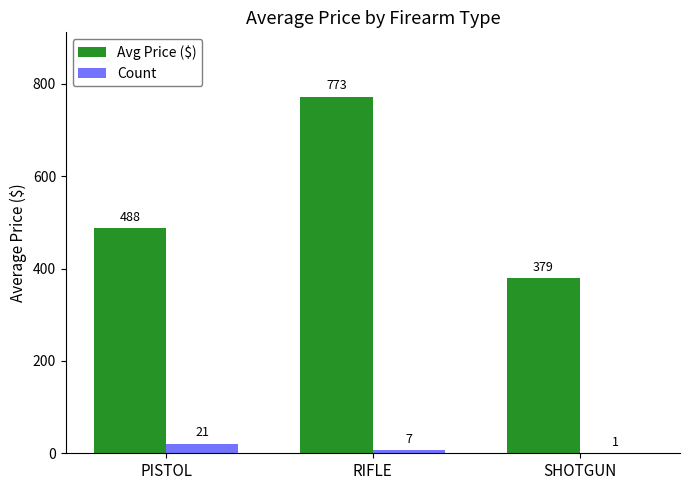

At which category is the sum across all series the highest?

RIFLE